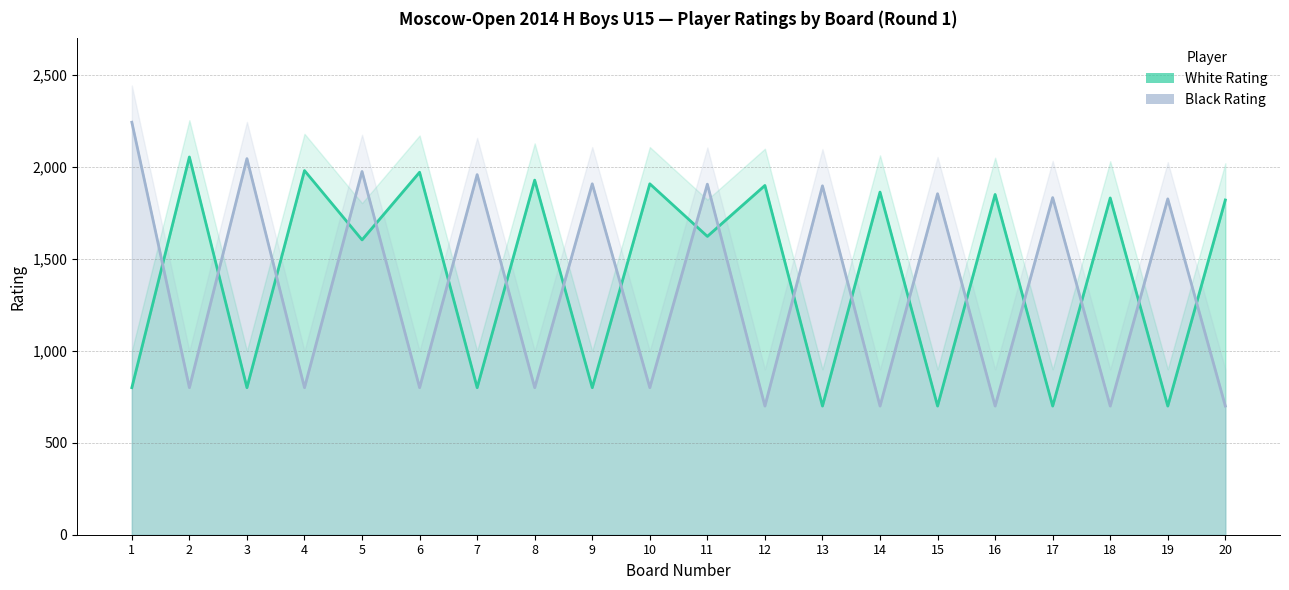

Rank the series by their maximum value, from lowest to highest.

White Rating, Black Rating